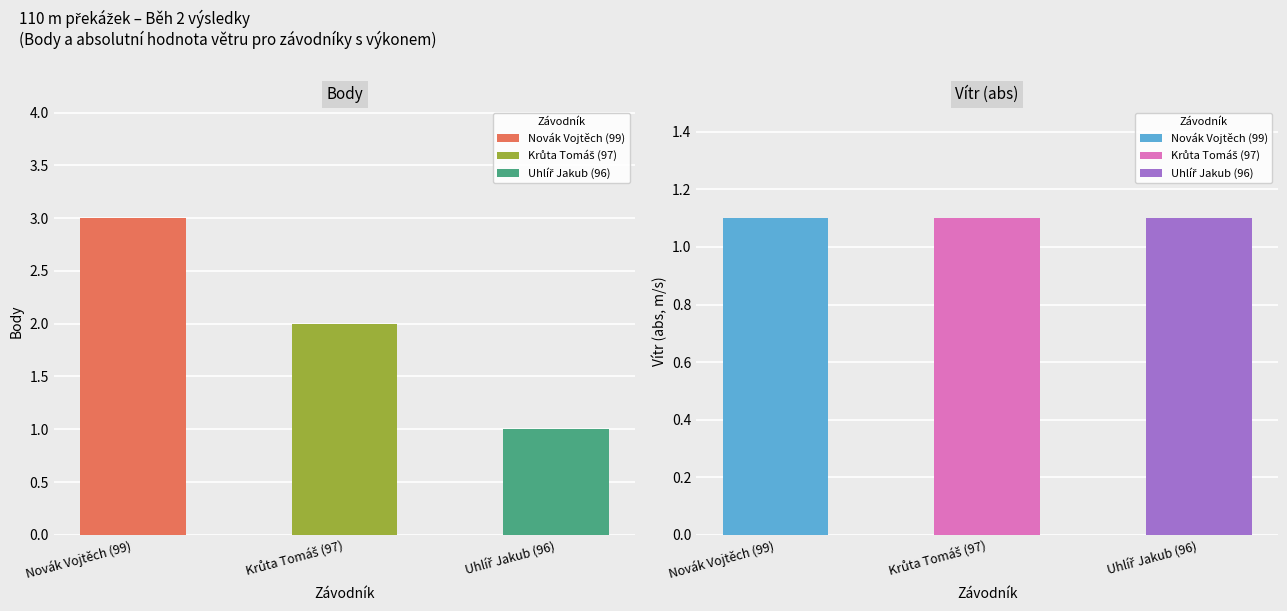

Where does the Body series first go above 2?

Novák Vojtěch (99)